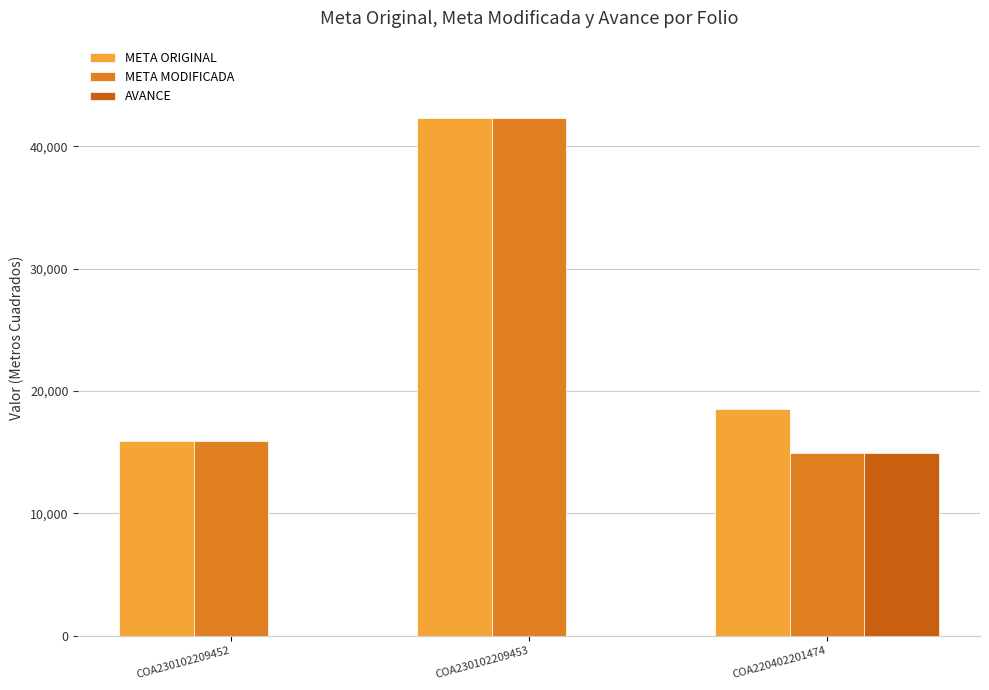

Reading left to right, transcribe all the data shown in this chart.

META ORIGINAL: 15915.5	42289.0	18563.7
META MODIFICADA: 15915.5	42289.0	14928.4
AVANCE: 0.0	0.0	14928.4